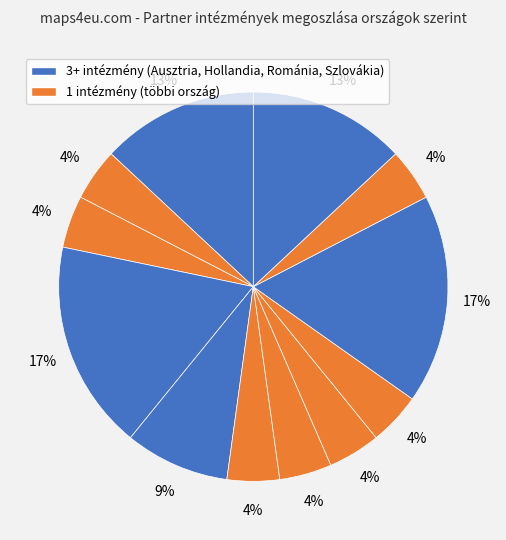

Count the number of slices in the pie.

12